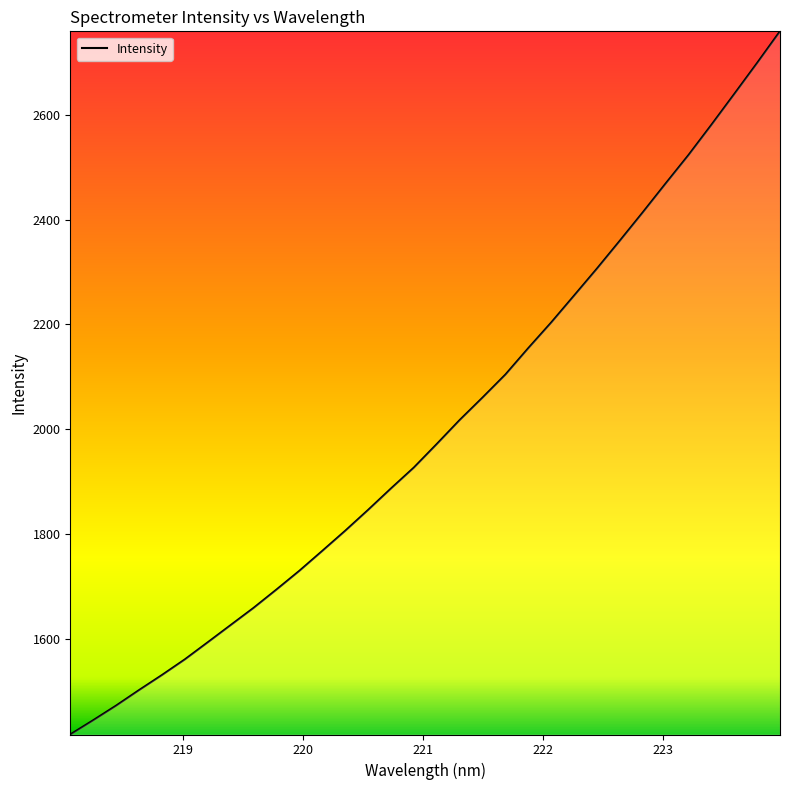

What is the smallest value displayed?

1416.7